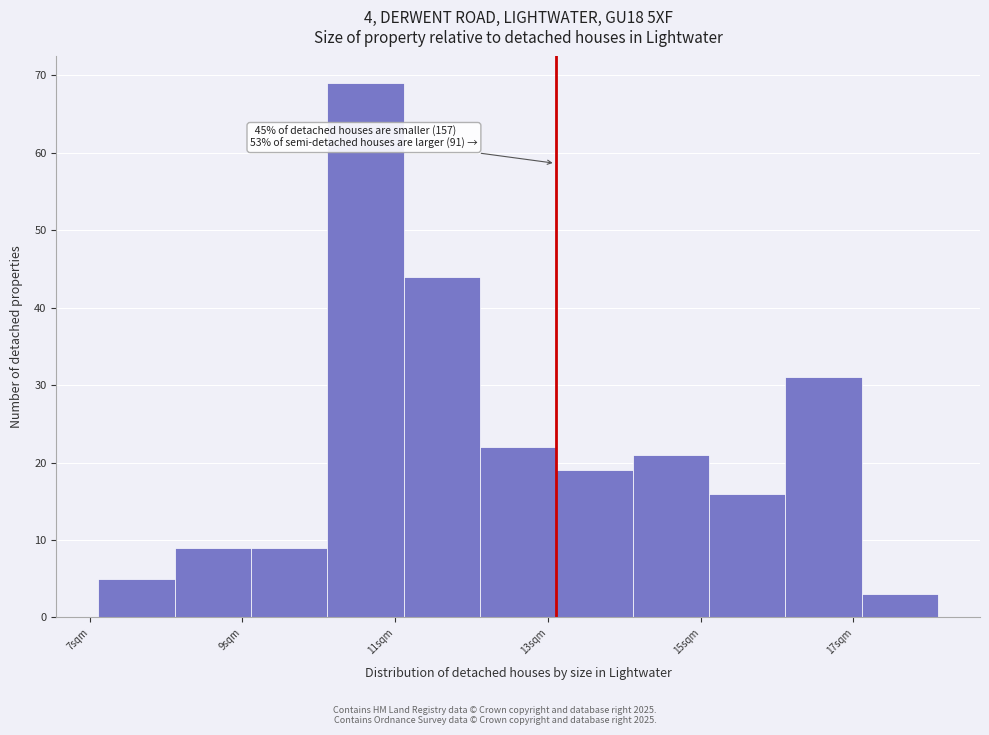

Which range on the x-axis has the tallest bar?

10.2 to 11.2